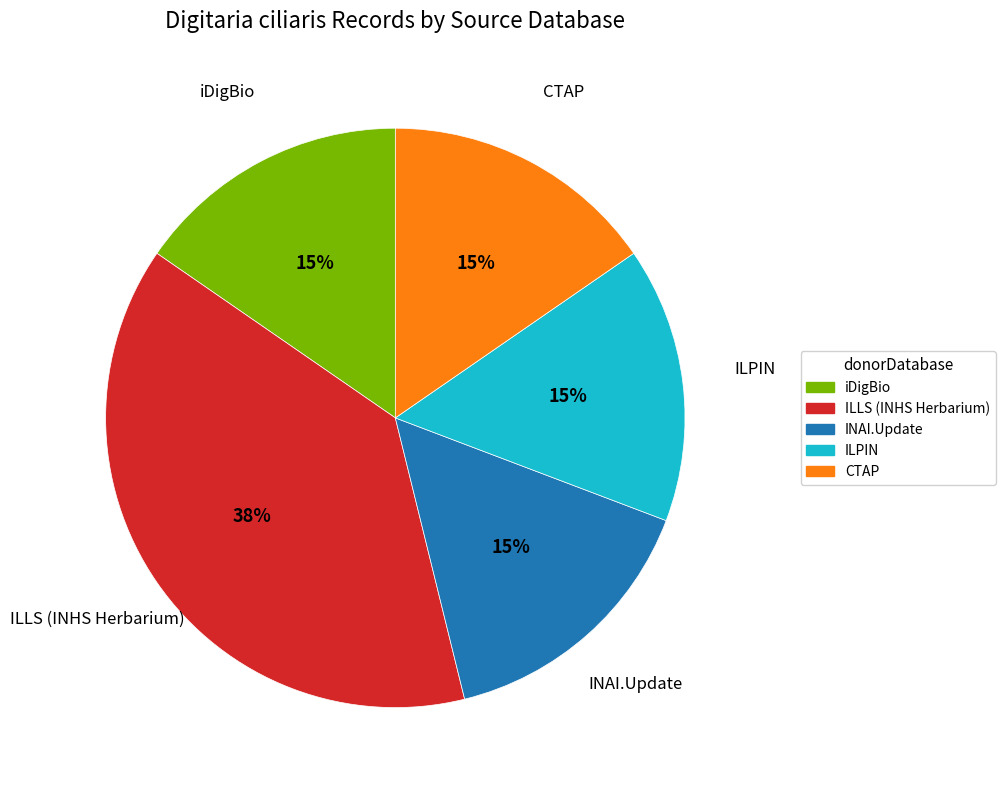

Which slice is the largest?

ILLS (INHS Herbarium)